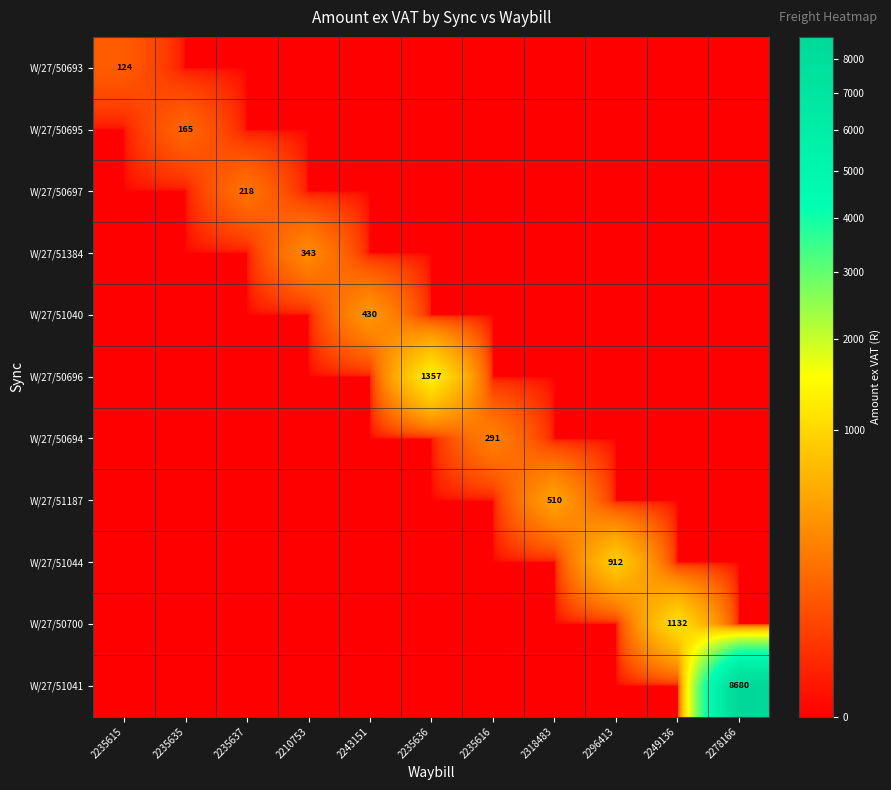

Rank the series at 2235635 from lowest to highest value.

W/27/50693, W/27/50697, W/27/51384, W/27/51040, W/27/50696, W/27/50694, W/27/51187, W/27/51044, W/27/50700, W/27/51041, W/27/50695